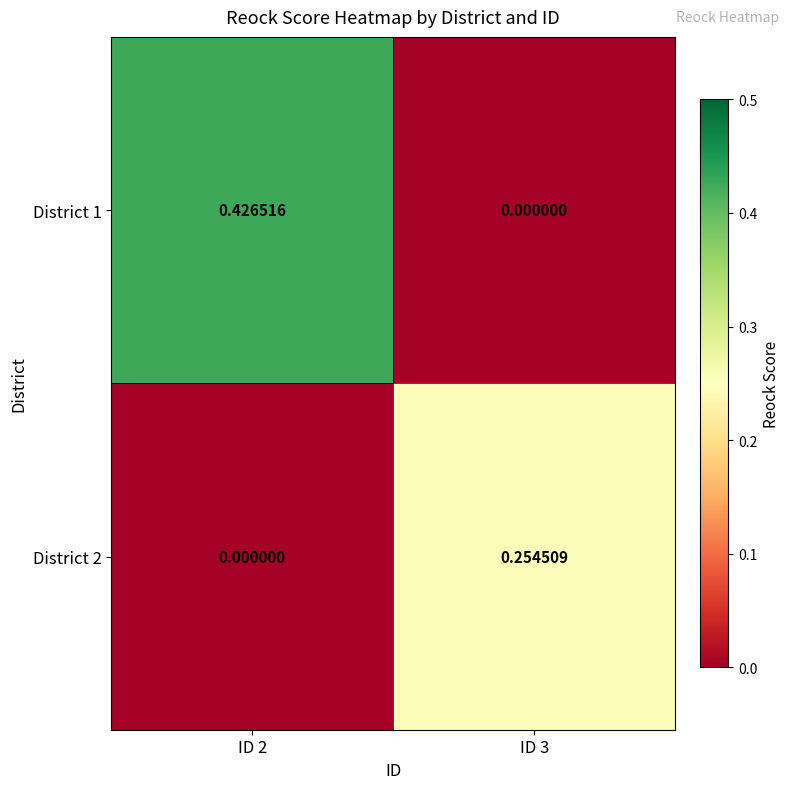

At which category does the chart reach its peak across all series?

ID 2